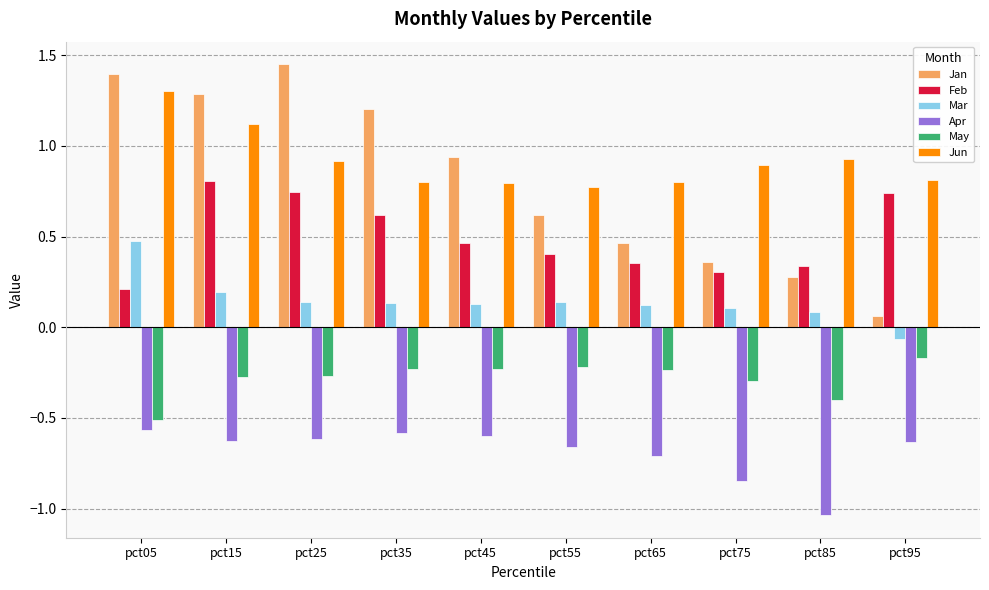

Are the bars horizontal?

No